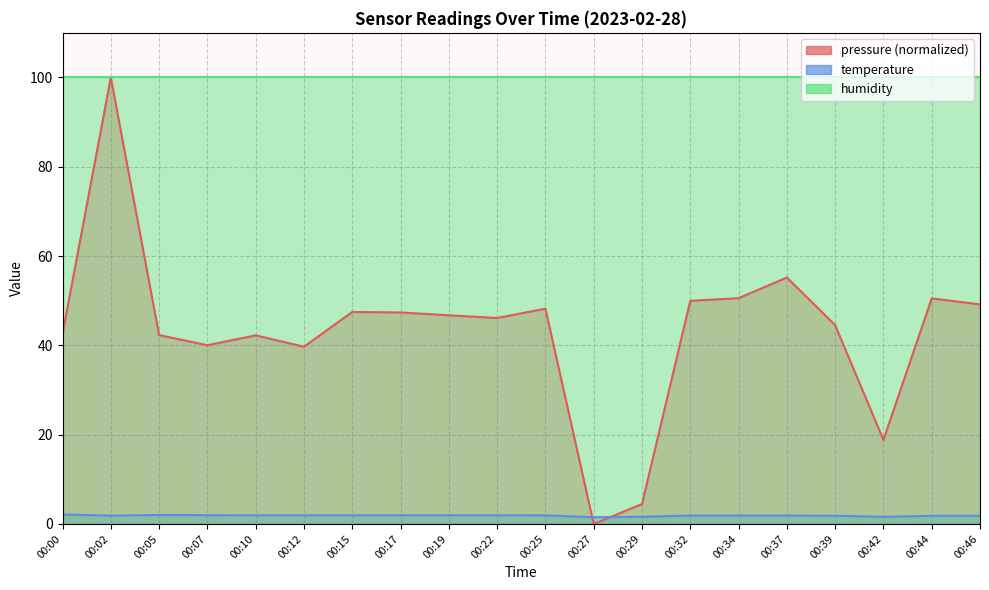

At which category is the sum across all series the highest?

00:02